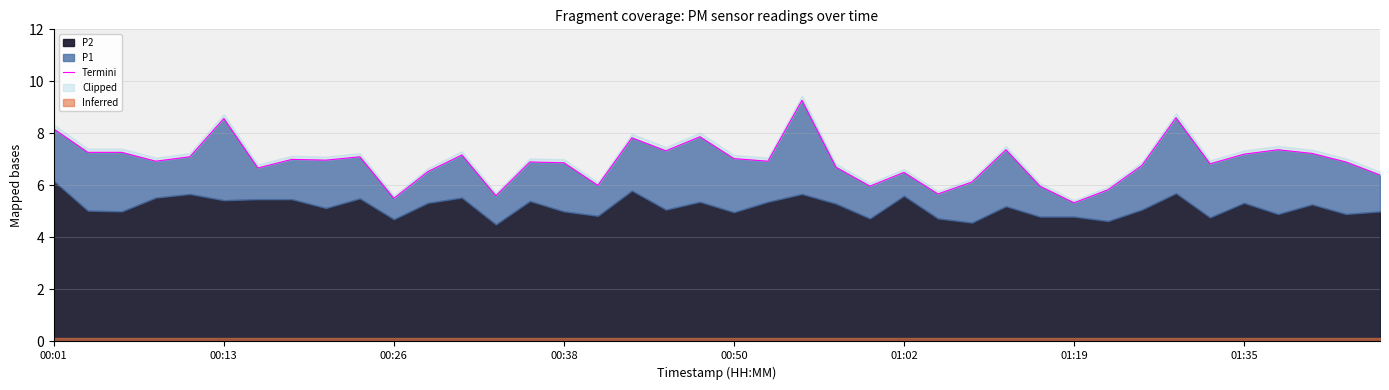

Which has a higher value, 25 or 32?

32